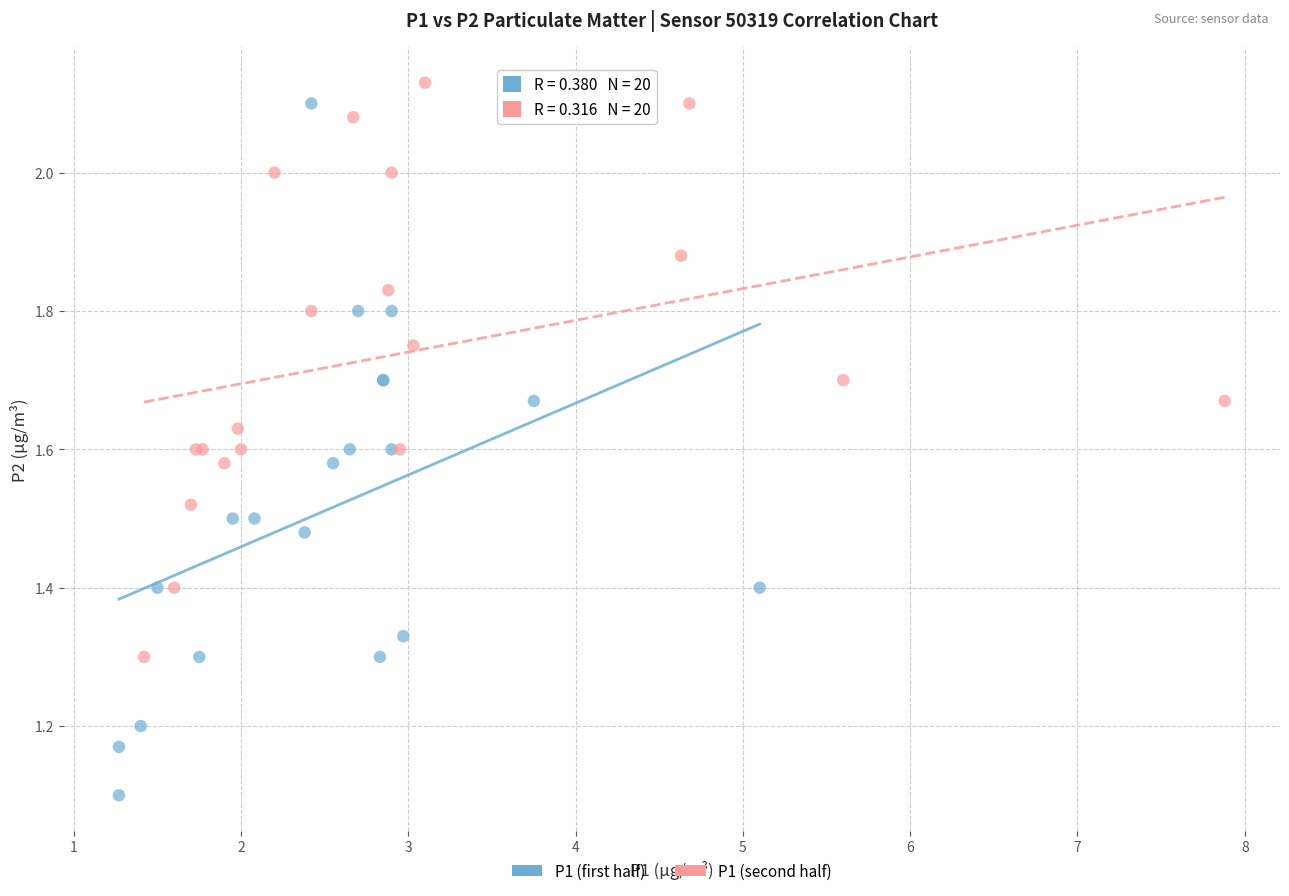

Which series has the widest spread of Y values?

P1 (first half)